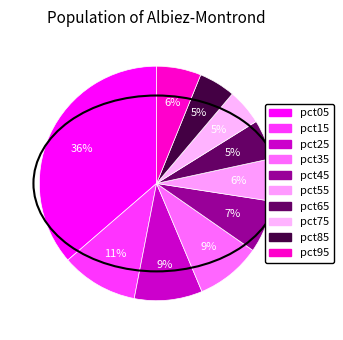

How many segments does this pie chart have?

10